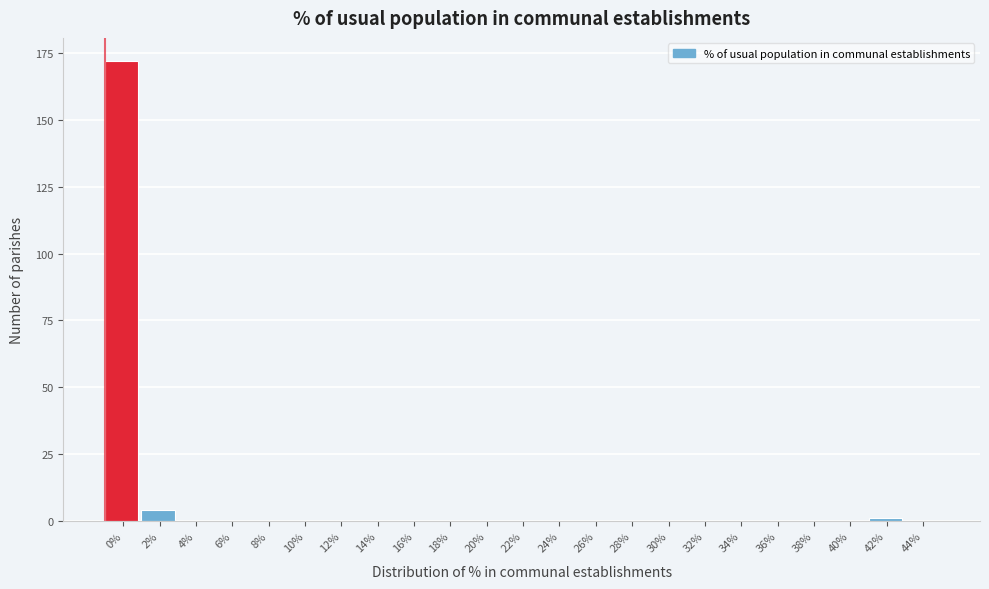

Reading left to right, extract all data points from this chart.

0%=172	2%=4	4%=0	6%=0	8%=0	10%=0	12%=0	14%=0	16%=0	18%=0	20%=0	22%=0	24%=0	26%=0	28%=0	30%=0	32%=0	34%=0	36%=0	38%=0	40%=0	42%=1	44%=0